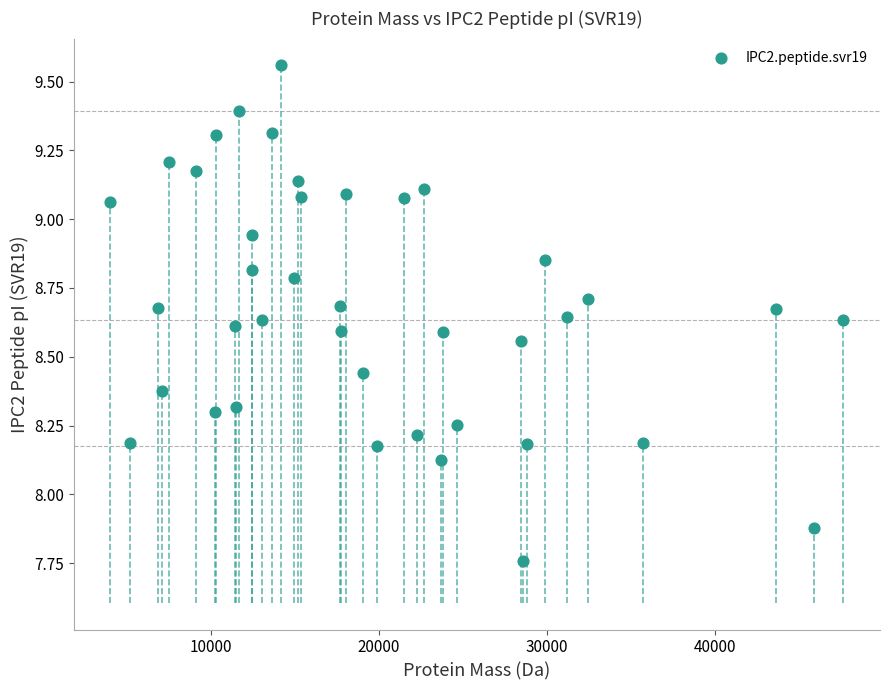

What is the range of Y values (max minus min)?

1.8